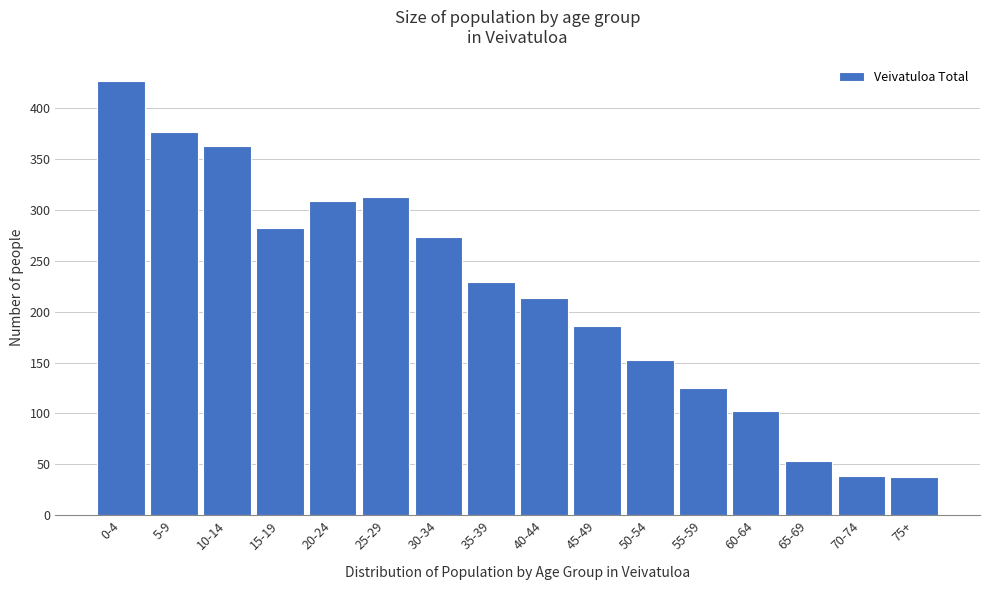

The value at 65-69 is 81. True or false?

False